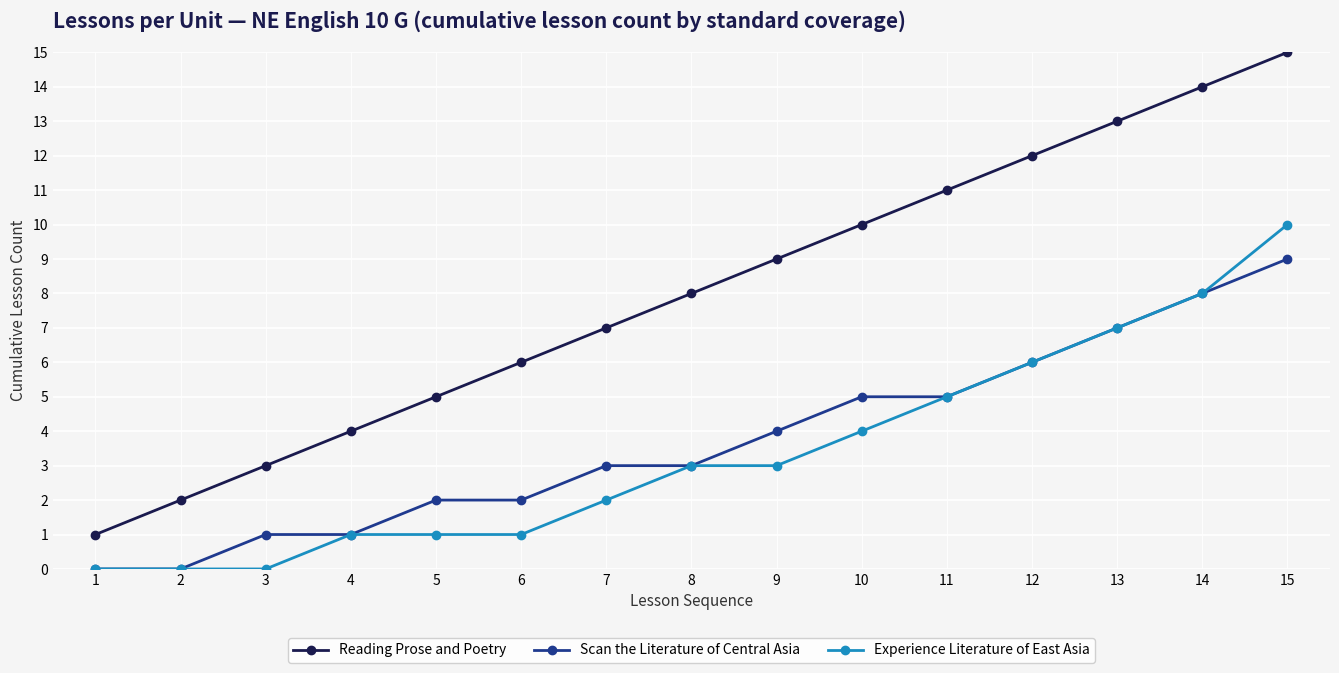

Reading right to left, list all the values displayed in this chart.

Reading Prose and Poetry: 15	14	13	12	11	10	9	8	7	6	5	4	3	2	1
Scan the Literature of Central Asia: 9	8	7	6	5	5	4	3	3	2	2	1	1	0	0
Experience Literature of East Asia: 10	8	7	6	5	4	3	3	2	1	1	1	0	0	0